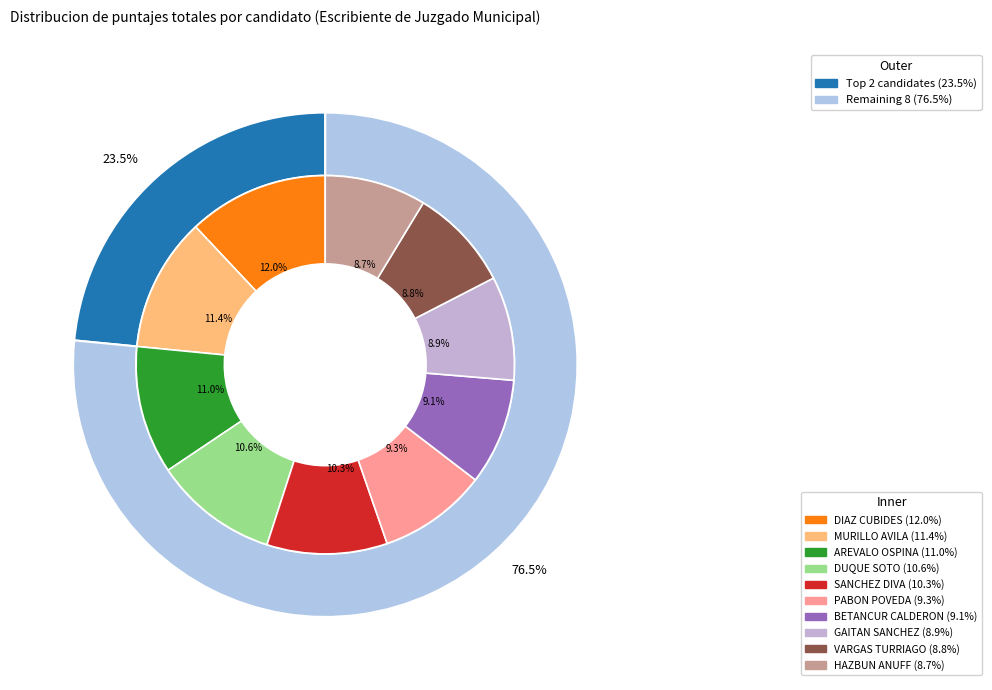

Which category has the biggest portion of the pie?

DIAZ CUBIDES LEIDY MARIANA